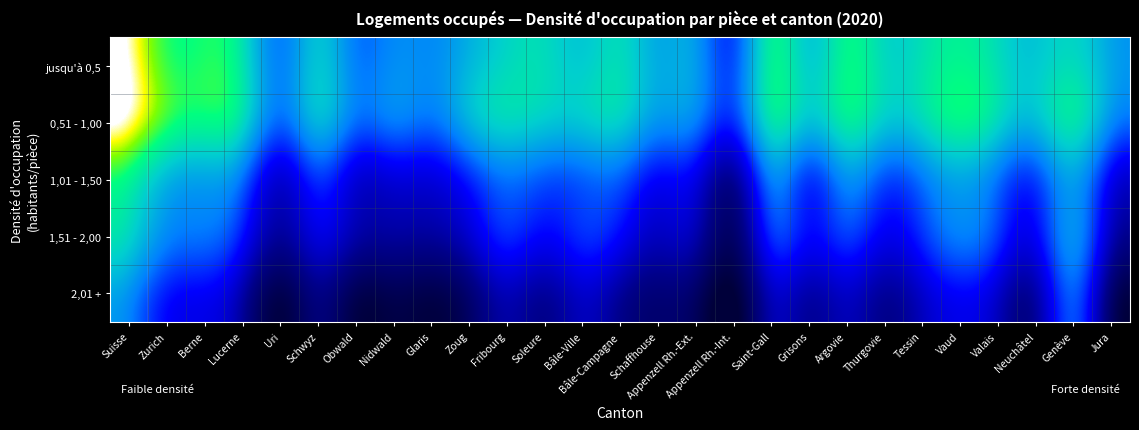

How many data points does each series have?

27